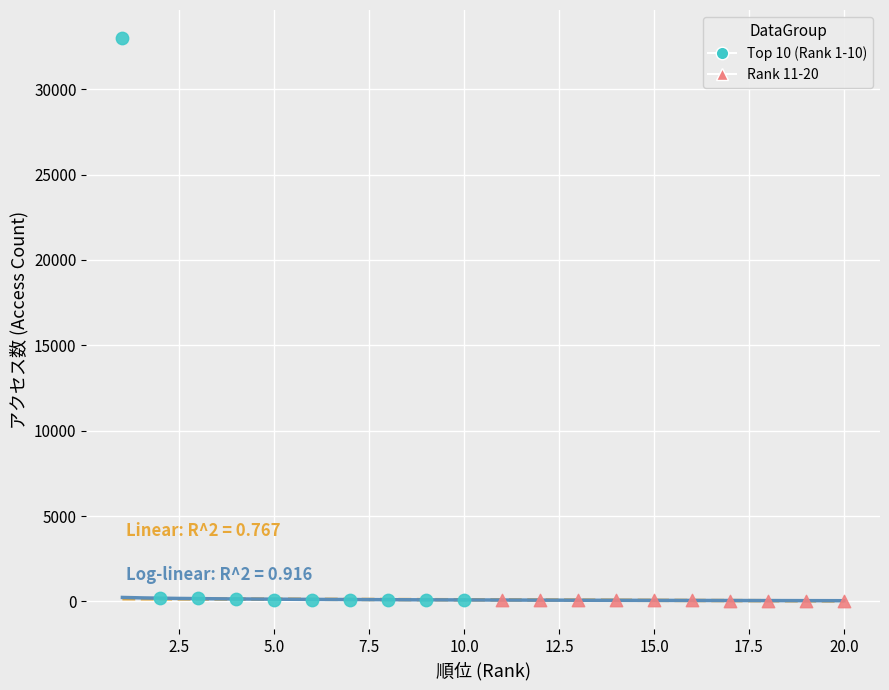

What are all the series names shown in the legend?

Top 10 (Rank 1-10), Rank 11-20